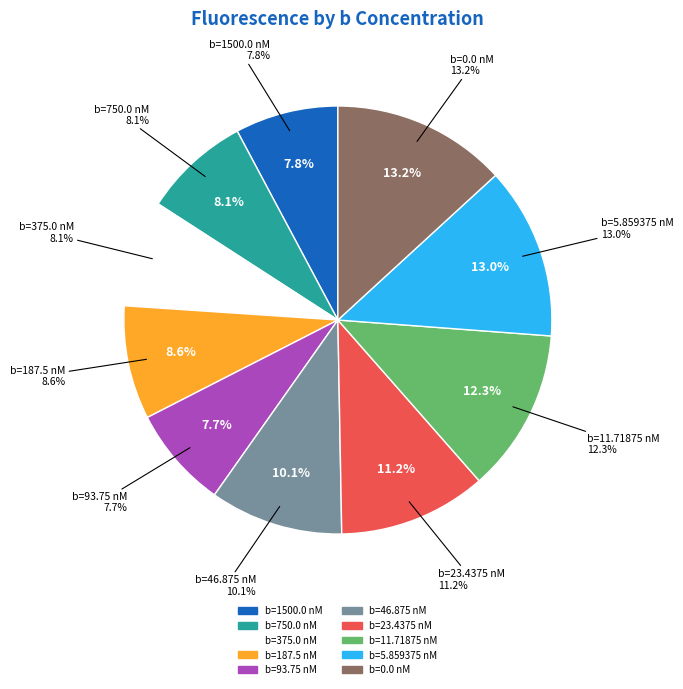

Rank the categories by value from lowest to highest.

b=93.75 nM, b=1500.0 nM, b=375.0 nM, b=750.0 nM, b=187.5 nM, b=46.875 nM, b=23.4375 nM, b=11.71875 nM, b=5.859375 nM, b=0.0 nM